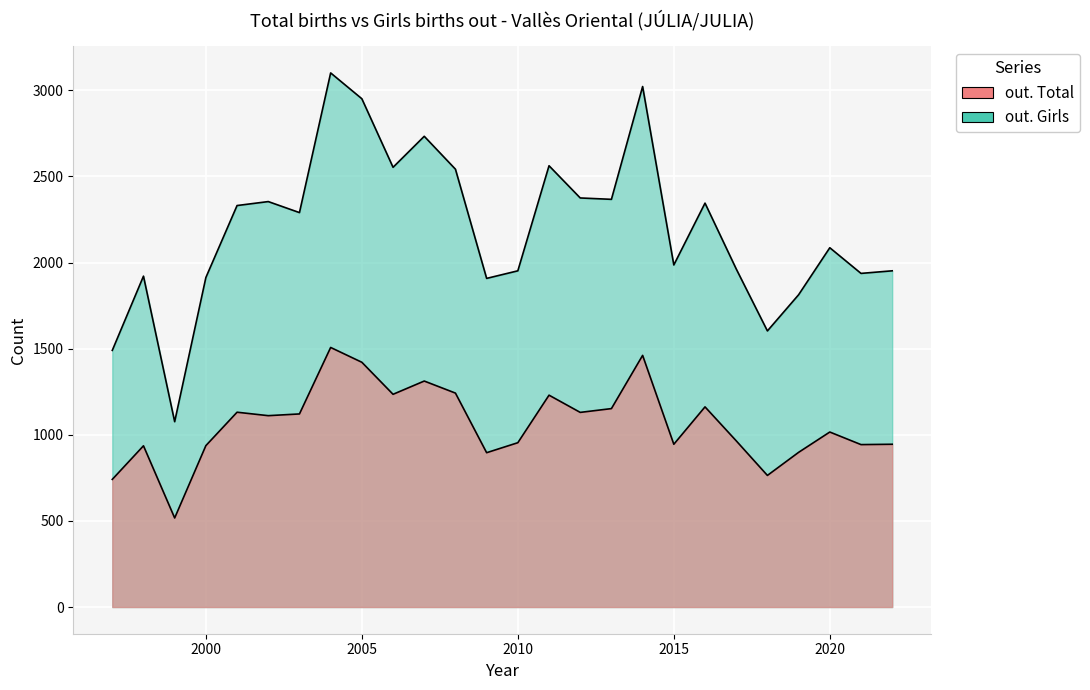

What is the total value across all series at 2001?

3462